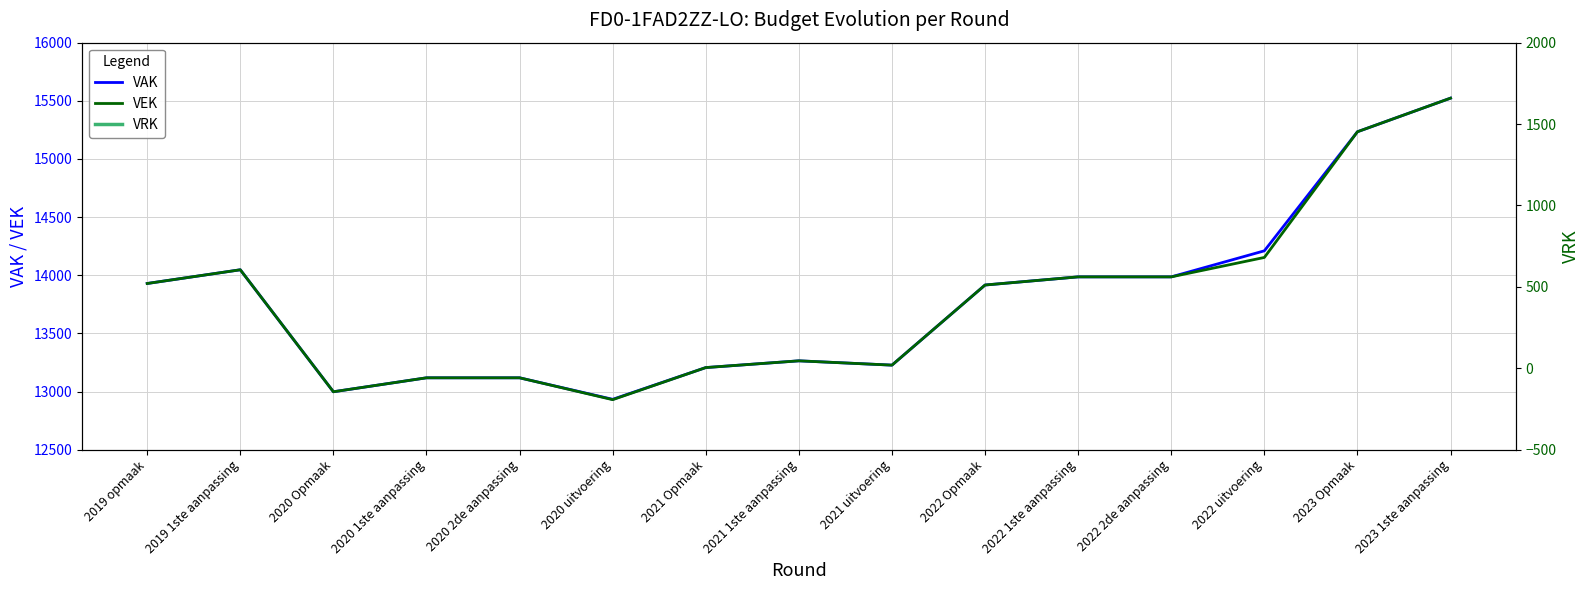

True or false: VRK and VAK intersect in this chart.

False